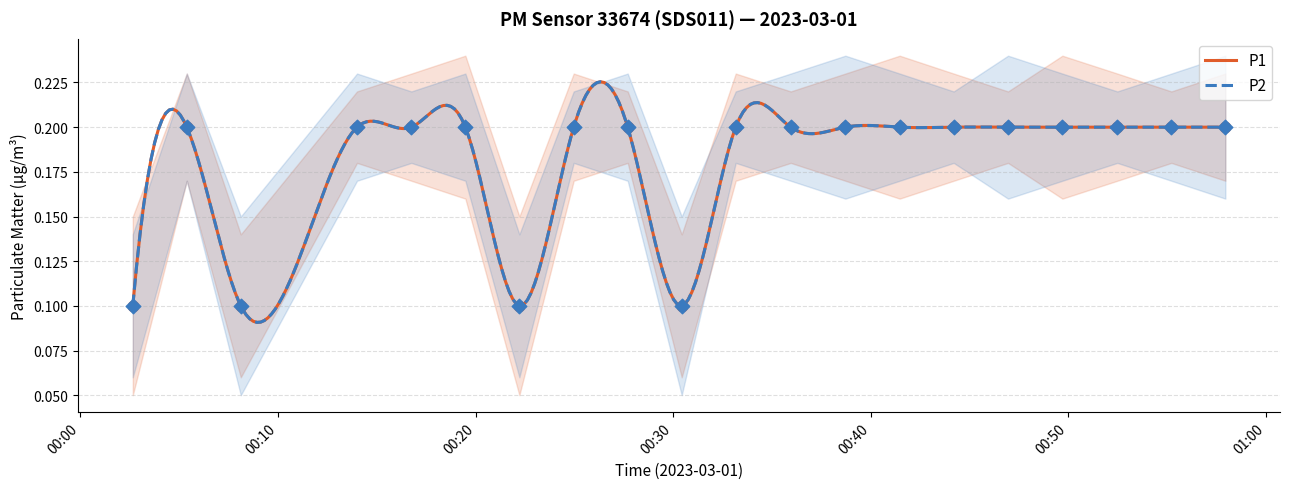

Which series reaches the minimum Y coordinate?

P1